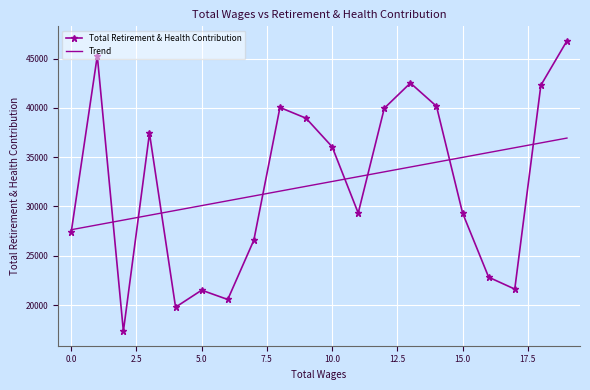

List the series in order of their peak value, highest first.

Total Retirement & Health Contribution, Trend